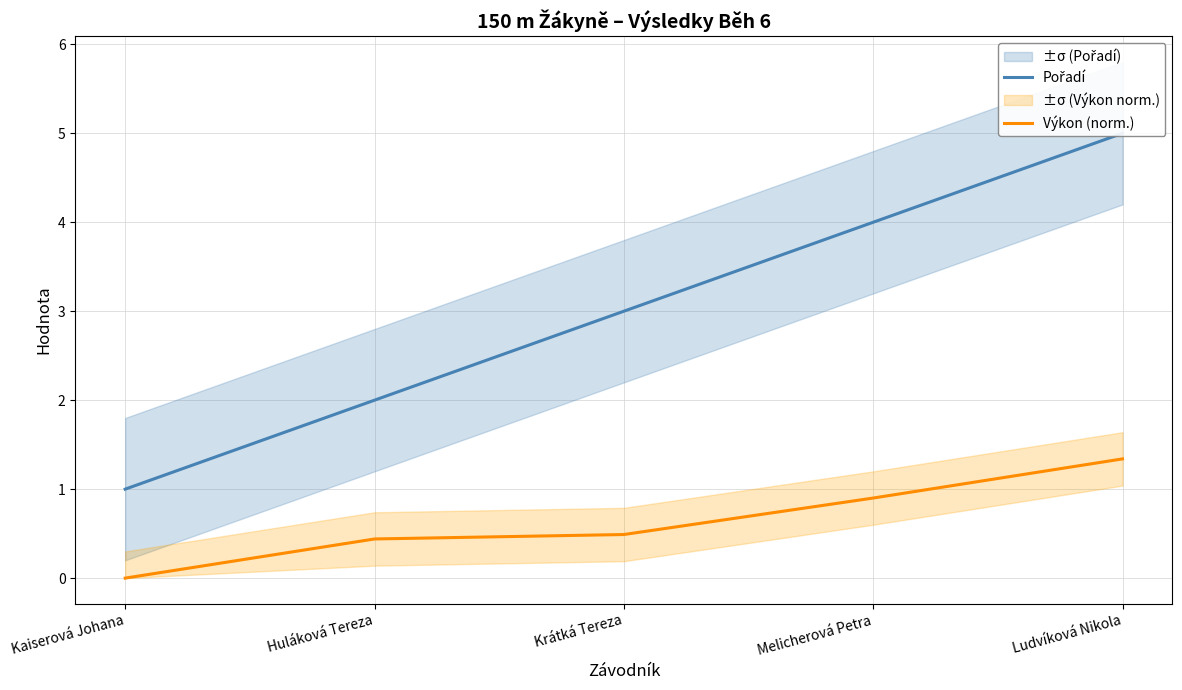

At which label does Výkon (norm.) reach its peak?

Ludvíková Nikola